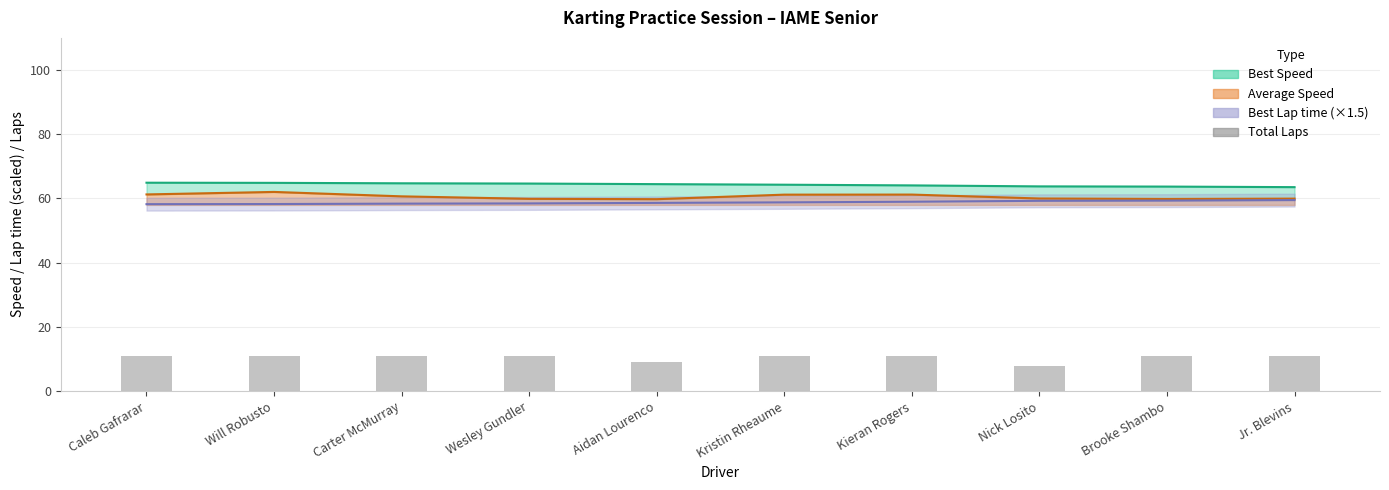

How many bars are there in total?

10